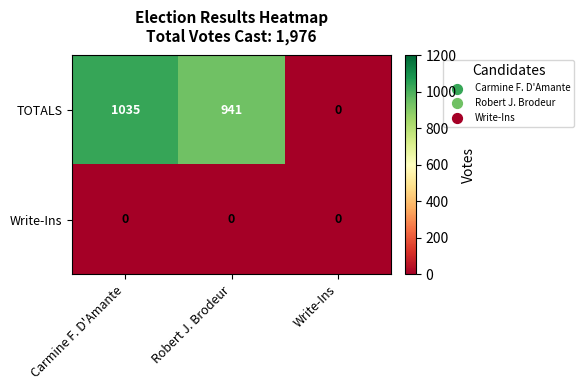

How many series are shown in this chart?

2